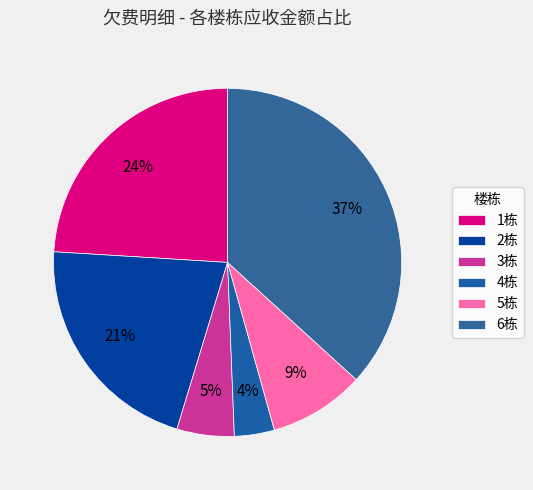

Rank the categories by value from highest to lowest.

6栋, 1栋, 2栋, 5栋, 3栋, 4栋